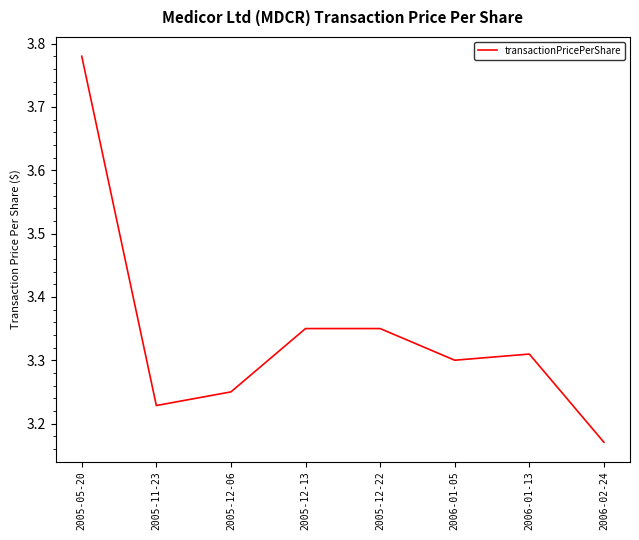

Which label corresponds to the largest value in the chart?

2005-05-20